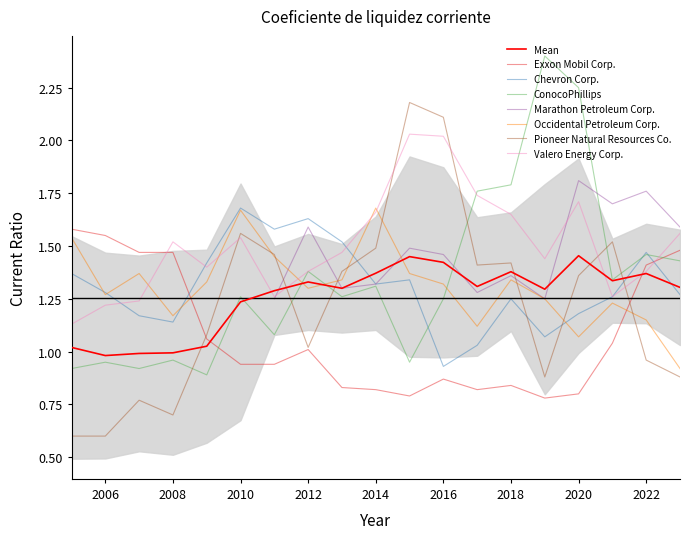

What is the lowest value of the Pioneer Natural Resources Co. series?

0.6